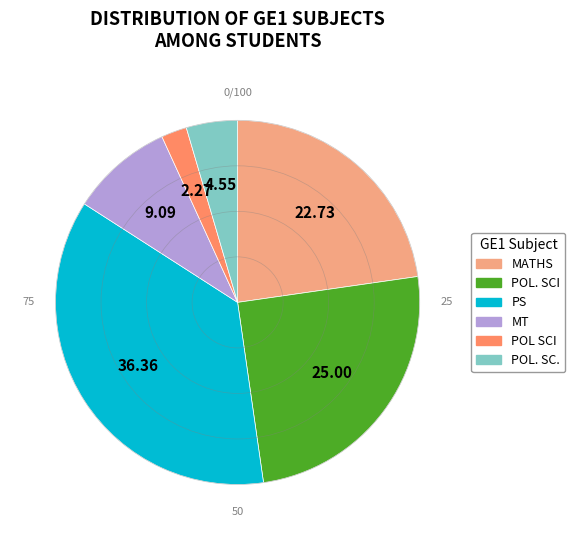

Is MT the majority of the pie?

No